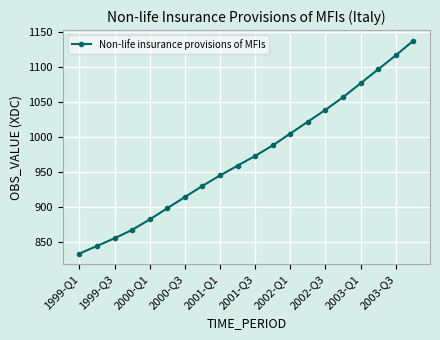

What is the greatest value displayed?

1138